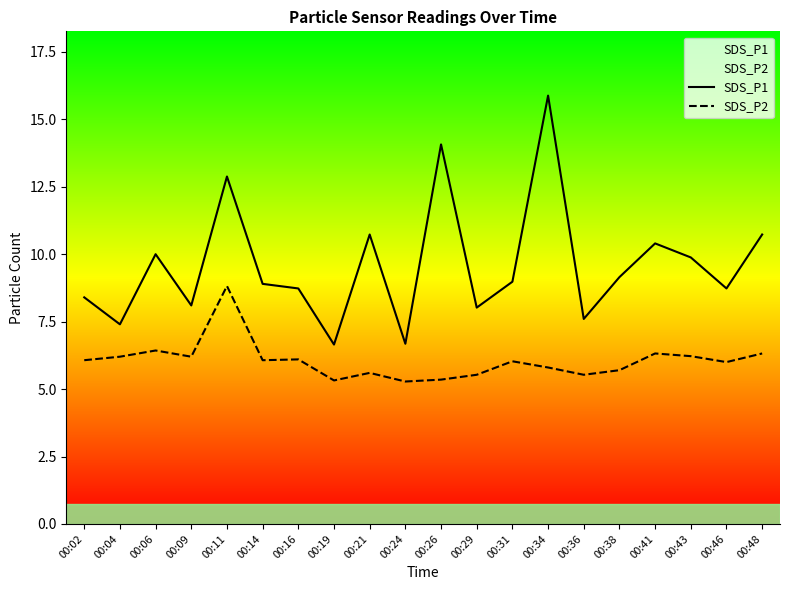

Rank the series by their maximum value, from lowest to highest.

SDS_P2, SDS_P1